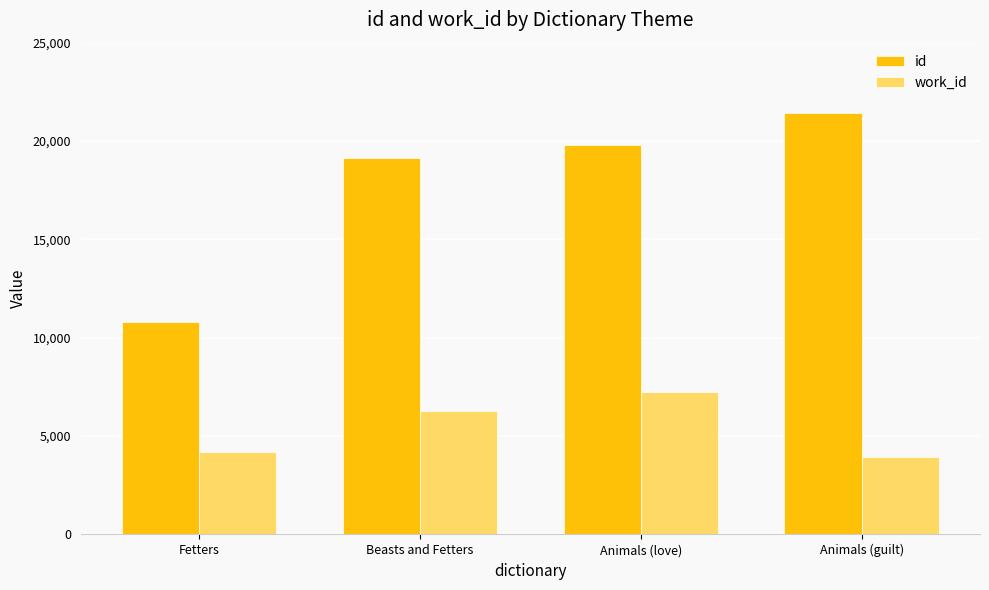

How many data points in work_id are less than 6264?

2